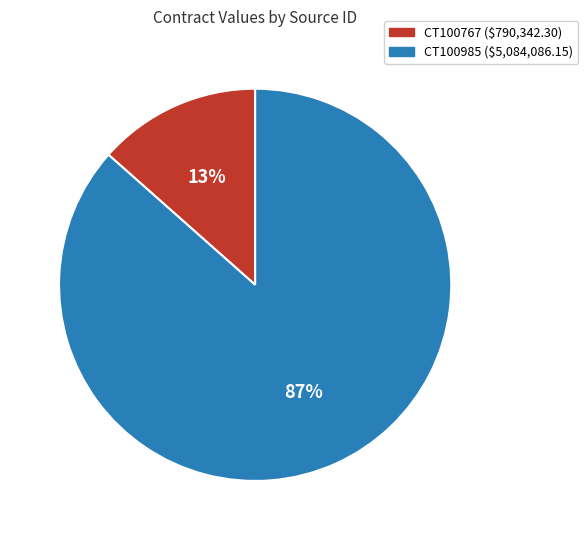

Between CT100985 and CT100767, which is larger?

CT100985